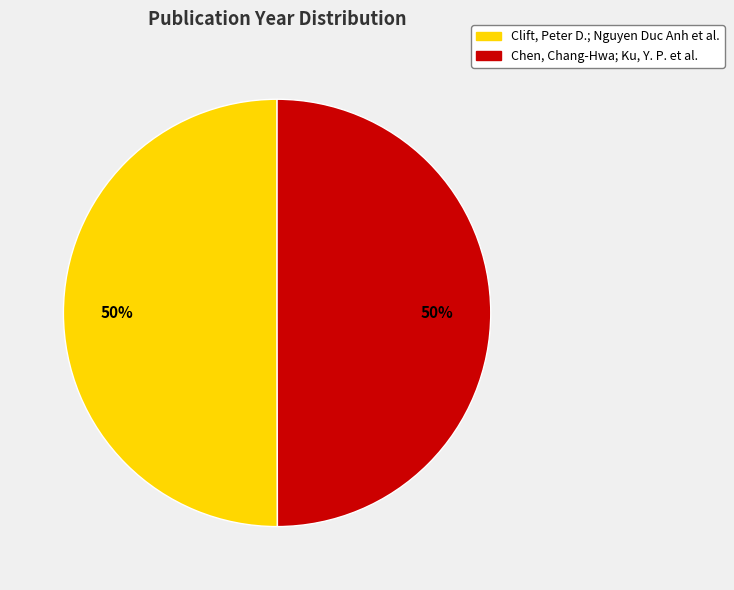

True or false: Chen, Chang-Hwa; Ku, Y. P. et al. accounts for 45% of the total.

False